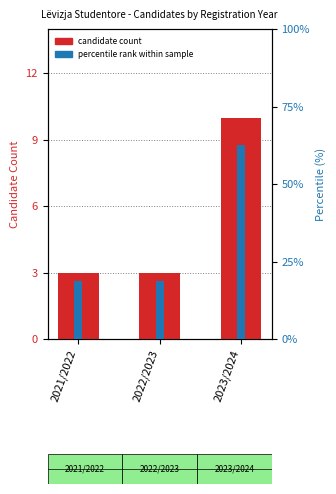

What is the label of the 1st bar from the left?

2021/2022